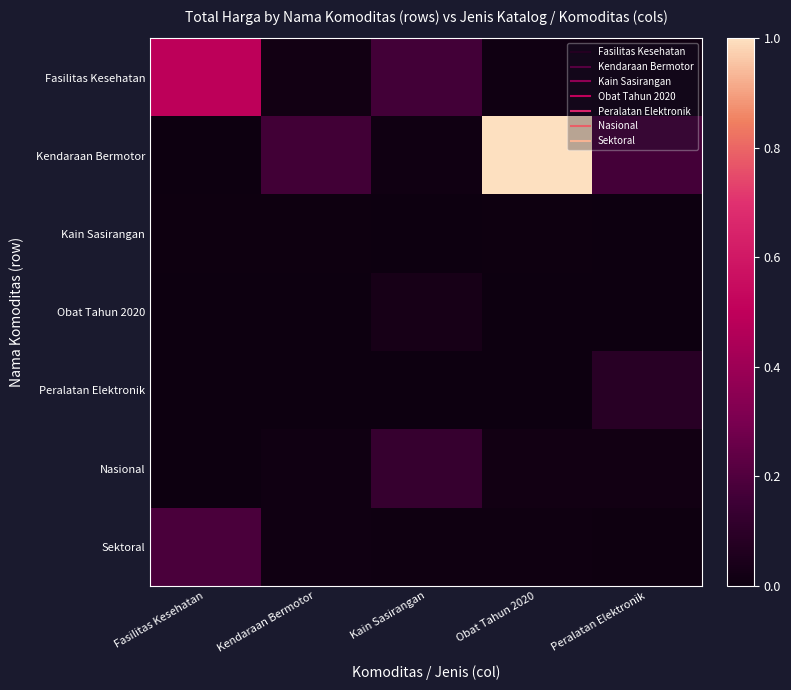

At which category is the sum across all series the highest?

Obat Tahun 2020